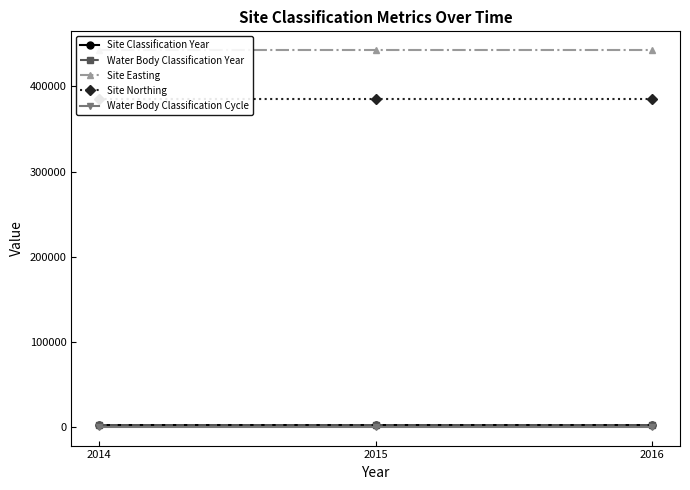

What are all the series names shown in the legend?

Site Classification Year, Water Body Classification Year, Site Easting, Site Northing, Water Body Classification Cycle